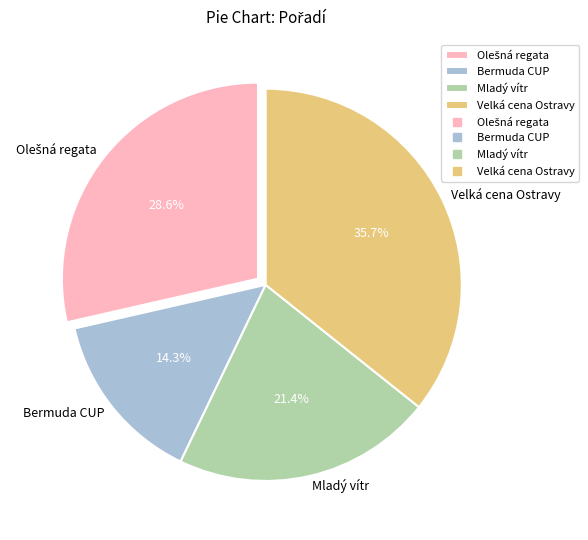

Which slice is the smallest?

Bermuda CUP